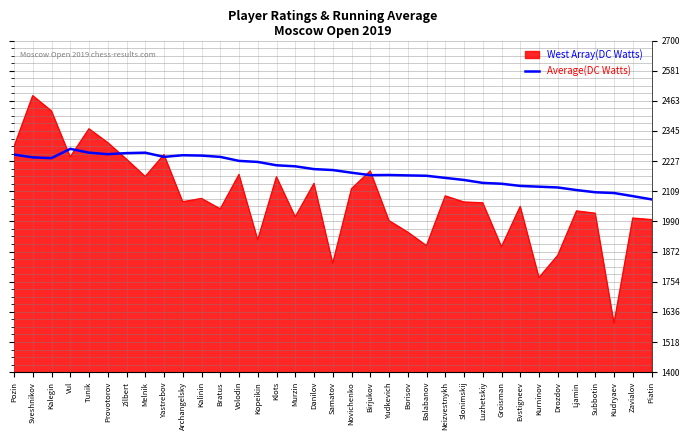

What is the spread (max minus min) of values at Kalinin?

168.0